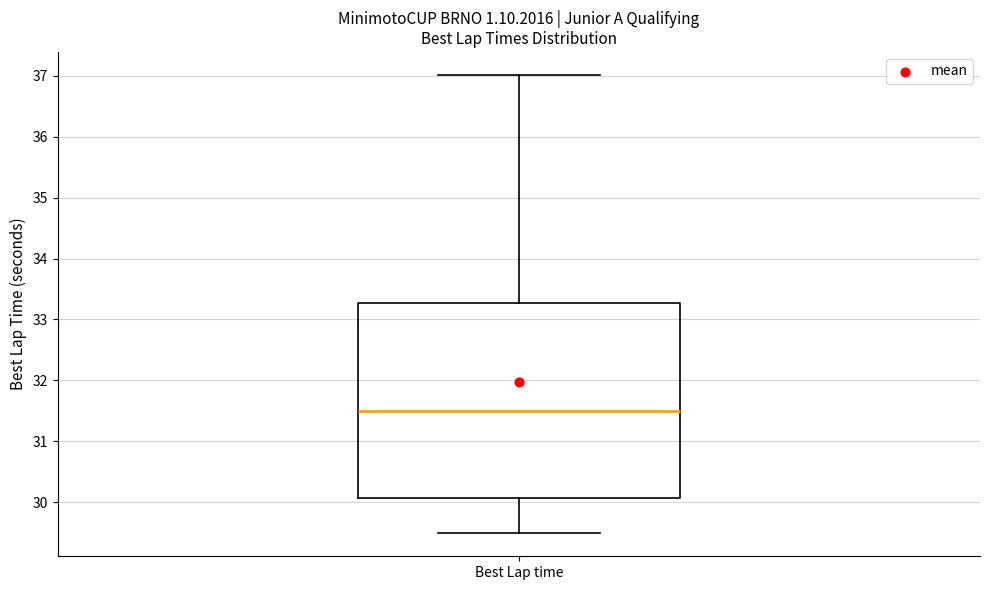

Read this box plot against the y-axis: the position of the median line, the range covered by the box, and the ends of both whiskers. The values are not printed on the chart, so give them approximately, as read against the axis.

median 31.5, box 30.1 to 33.3, whiskers 29.5 to 37.0